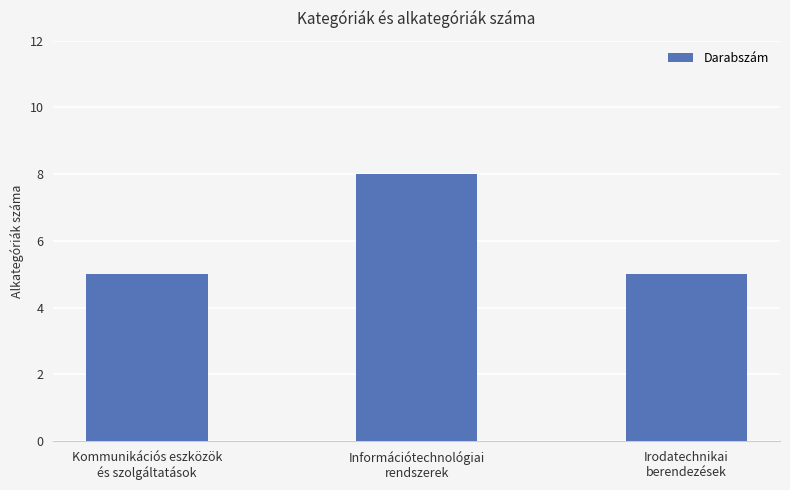

What is the difference between the values at Kommunikációs eszközök
és szolgáltatások and Információtechnológiai
rendszerek?

3